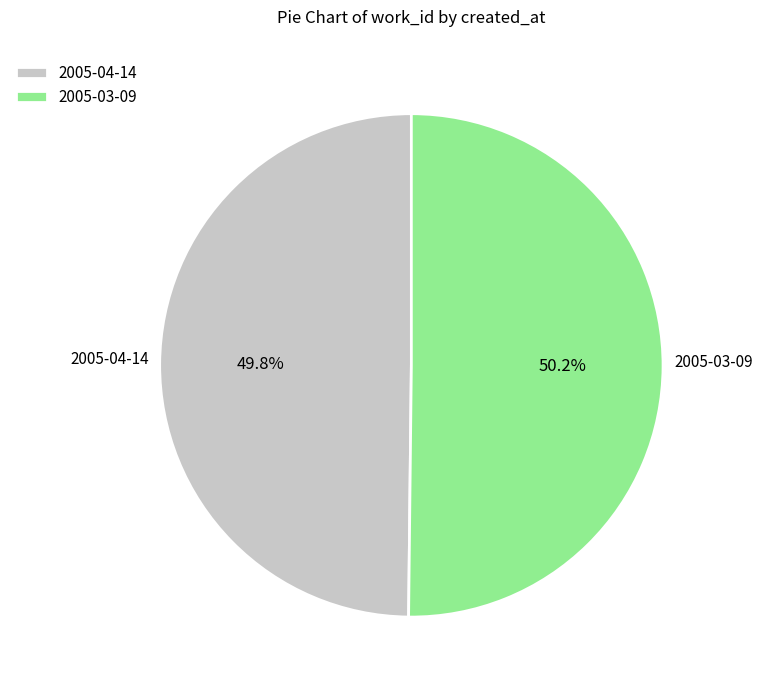

What is the ratio of the value at 2005-04-14 to the value at 2005-03-09?

1.0